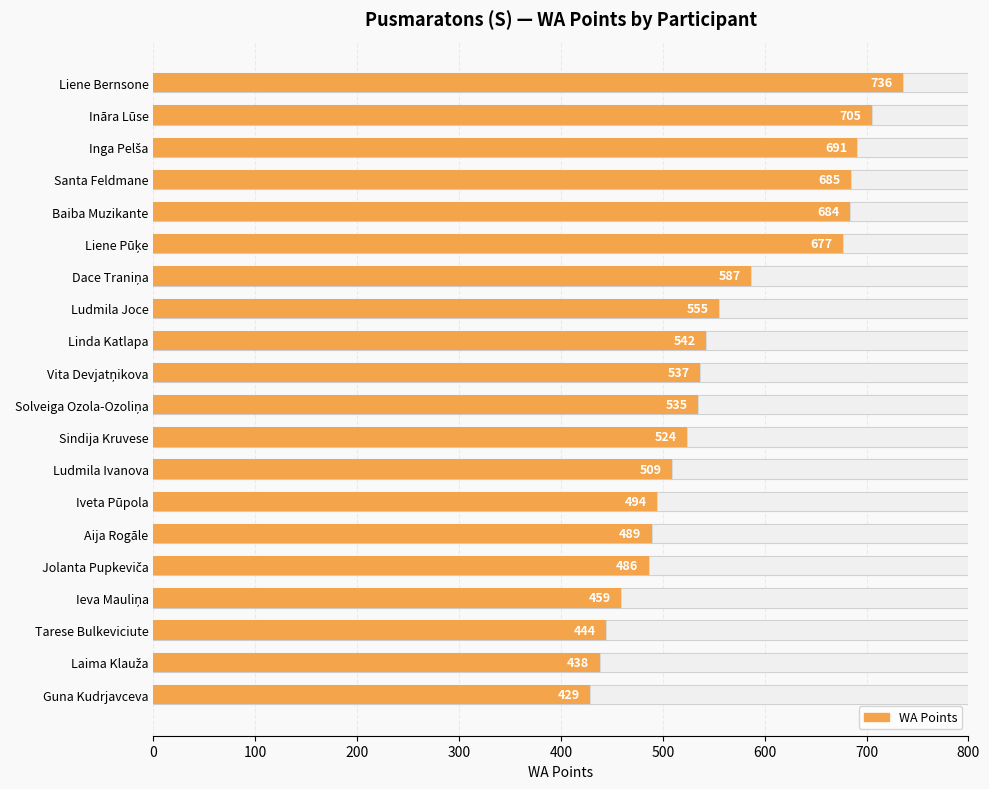

Which has a higher value, Ieva Mauliņa or Tarese Bulkeviciute?

Ieva Mauliņa